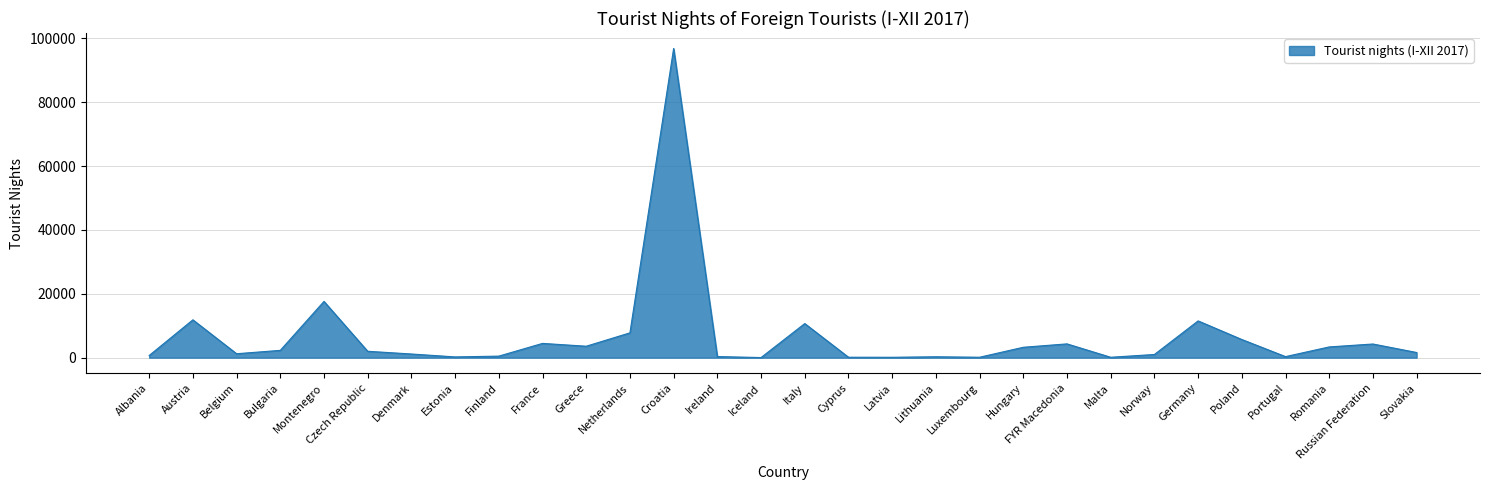

The value at Montenegro is 30207. True or false?

False